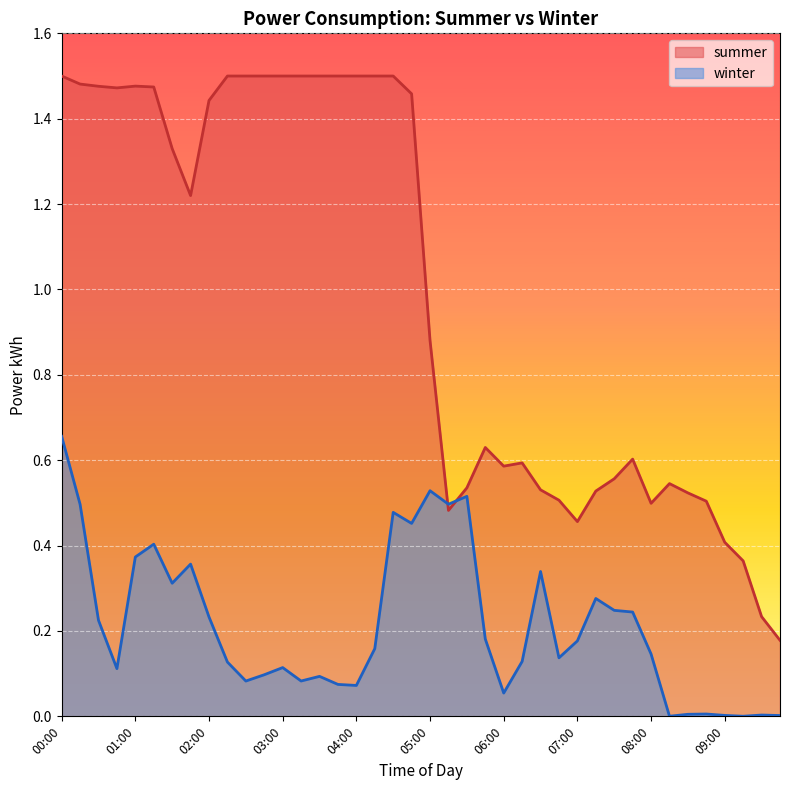

At which category is the sum across all series the highest?

00:00